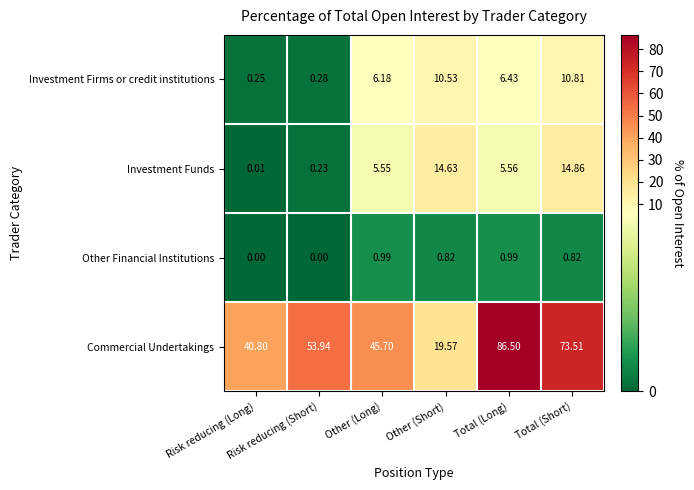

Which series has the widest spread of values?

Commercial Undertakings